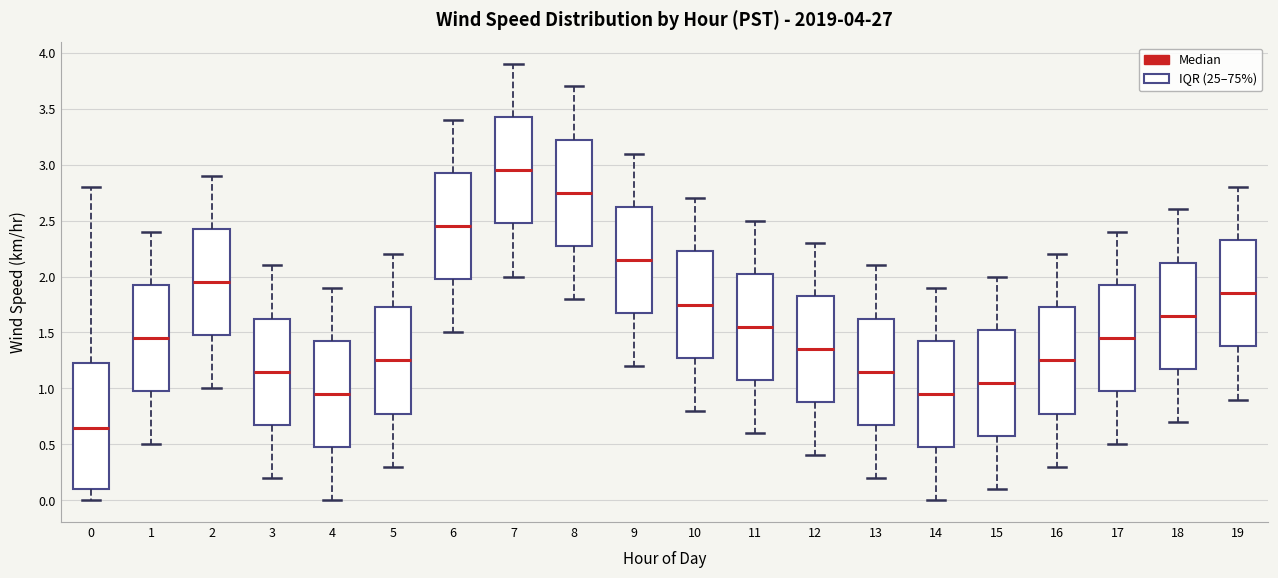

Comparing the boxes themselves (not the whiskers), which one is the tallest?

0